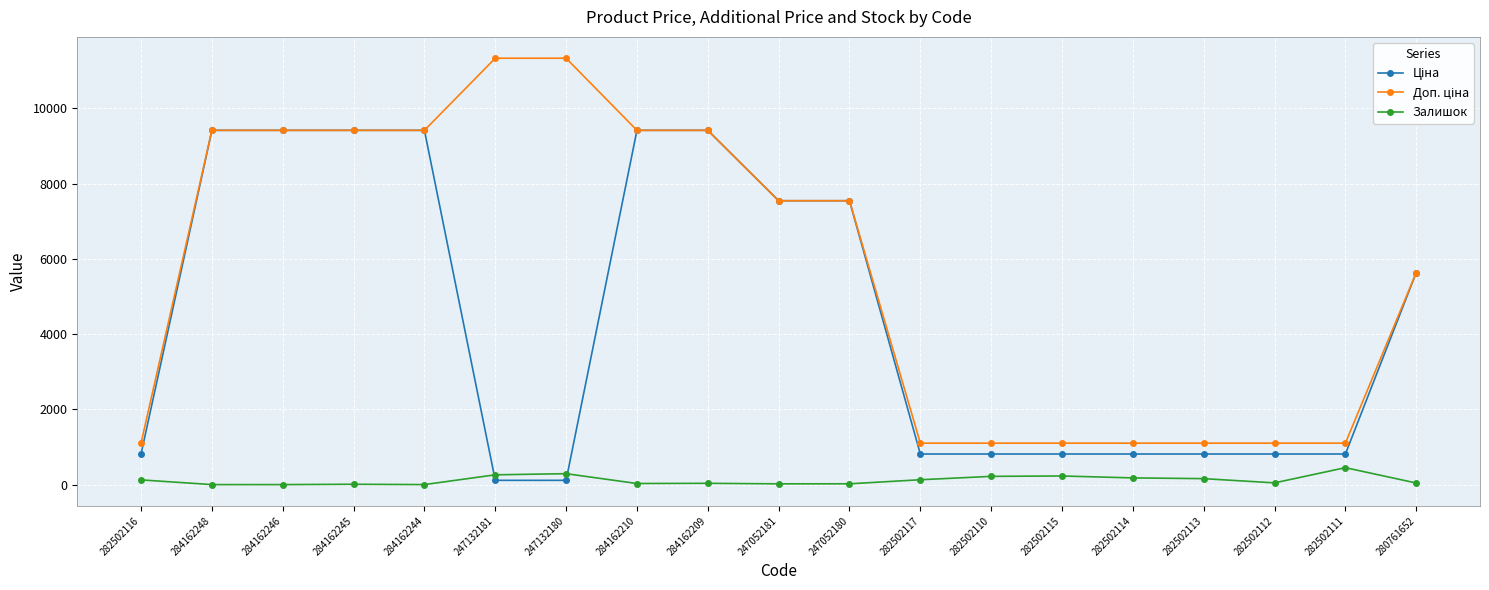

In Залишок, how many points are higher than both neighbors (excluding endpoints)?

5